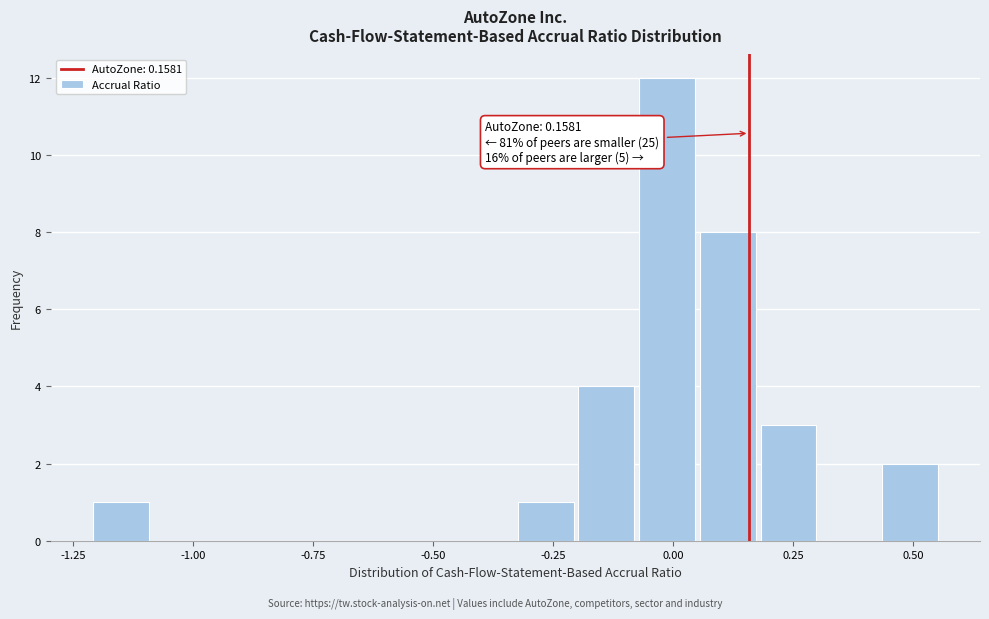

Read against the x-axis, roughly where is the centre of the tallest bar?

0.00